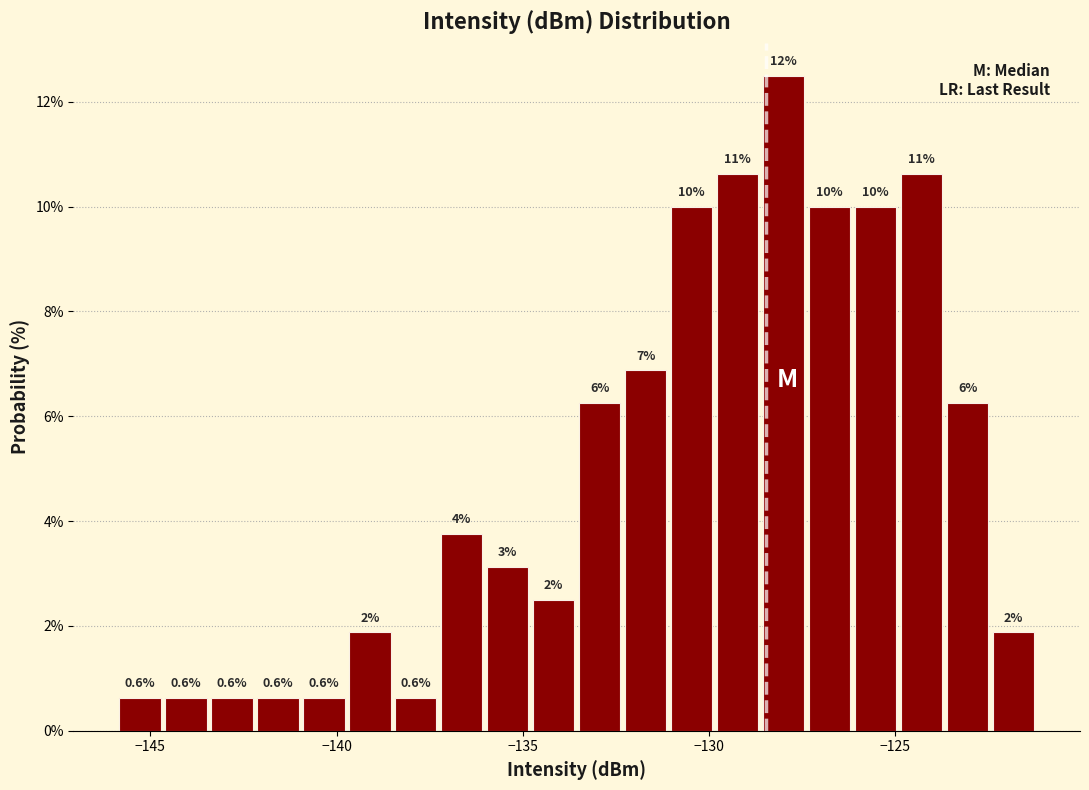

Read against the x-axis, roughly where is the centre of the tallest bar?

-128.0